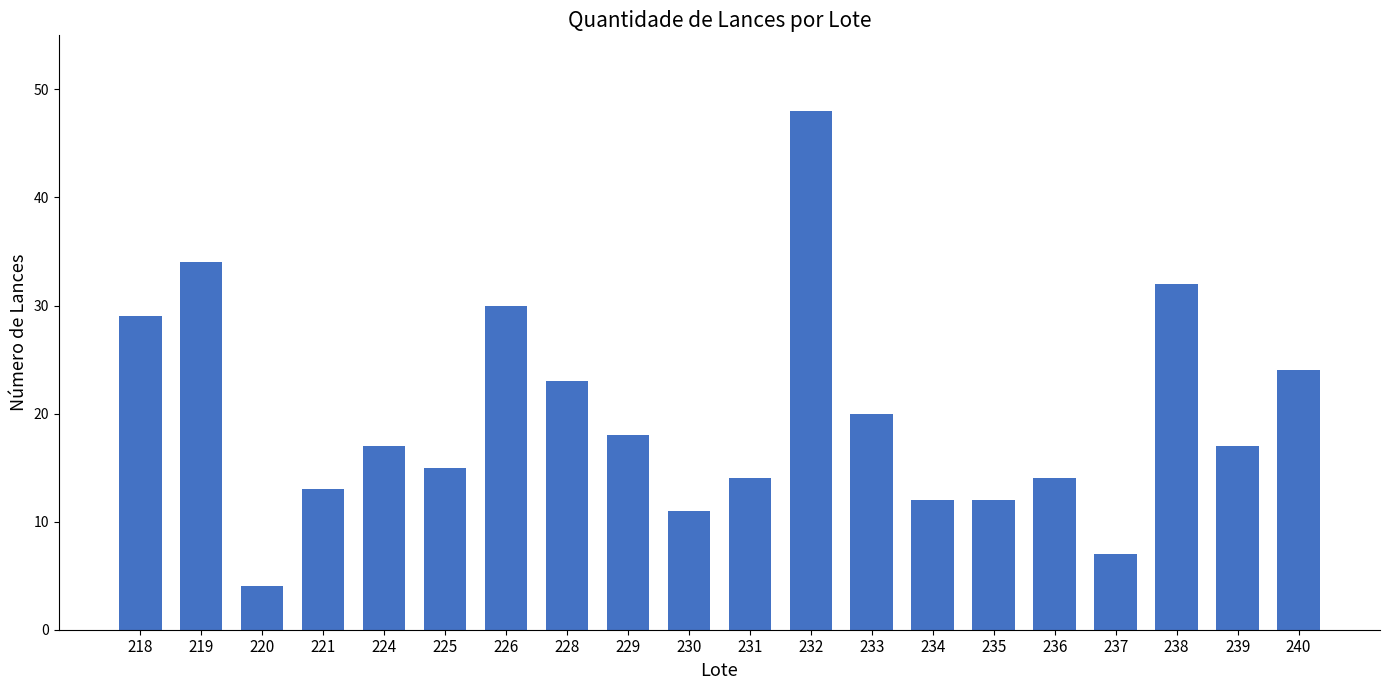

What is the ratio of the value at 218 to the value at 236?

2.1